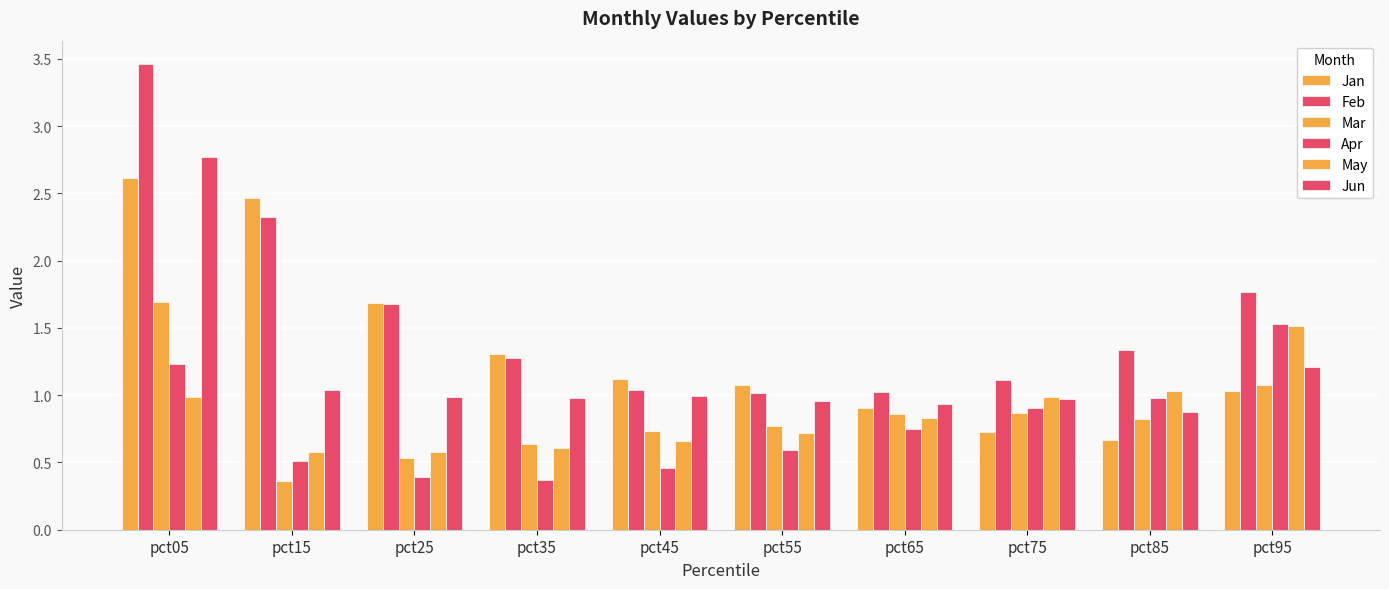

Does the chart contain stacked bars?

No